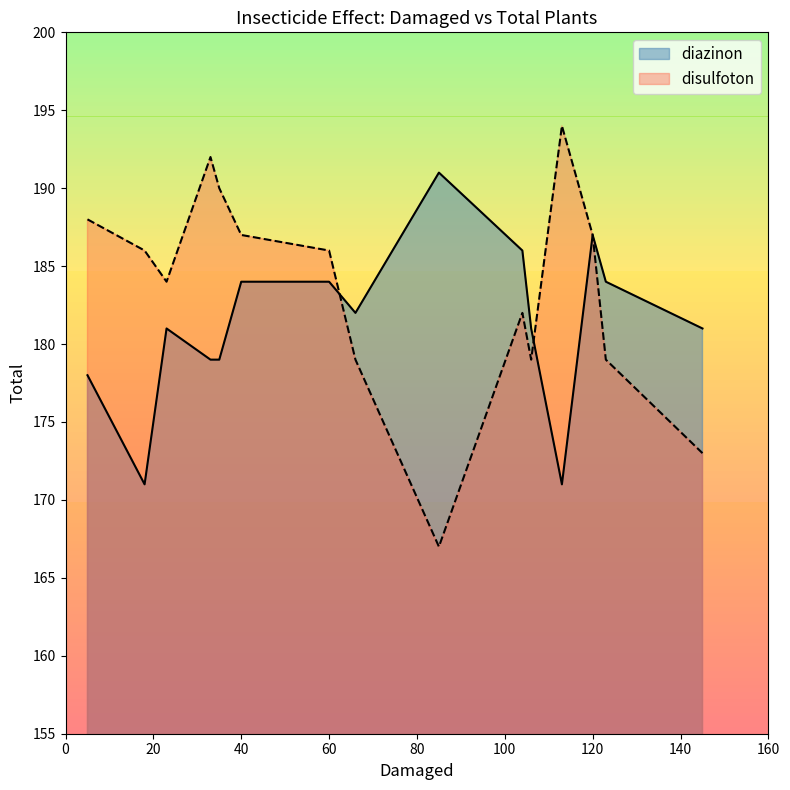

Where is disulfoton nearest to the value 180?

66